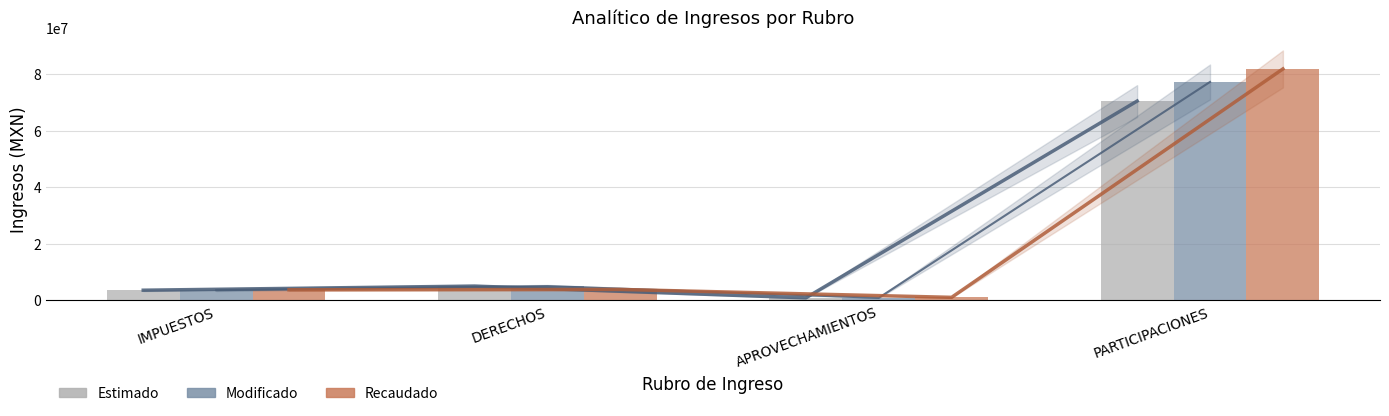

Reading right to left, transcribe all the data shown in this chart.

Estimado: 70488003.0	911480.0	5074093.5	3615161.2
Modificado: 77243745.4	911480.0	5074093.5	3615161.2
Recaudado: 81842003.0	1091490.4	3885948.1	3758885.7